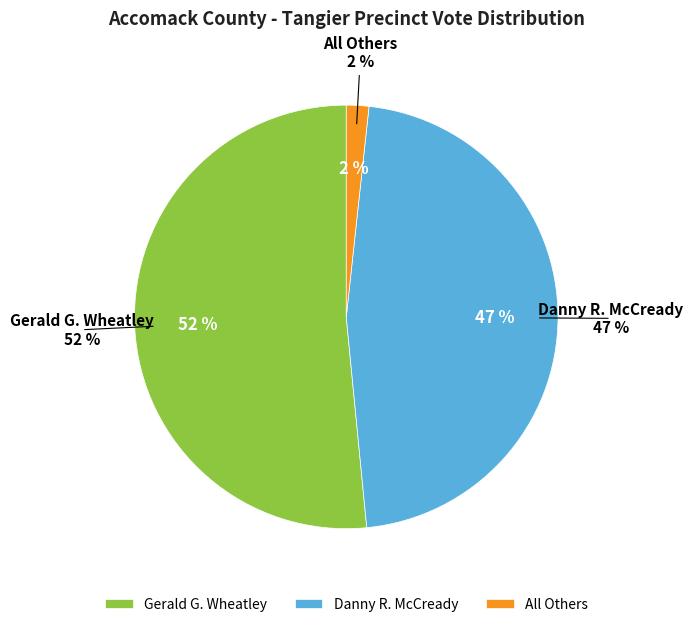

What is the smallest slice in the pie chart?

All Others